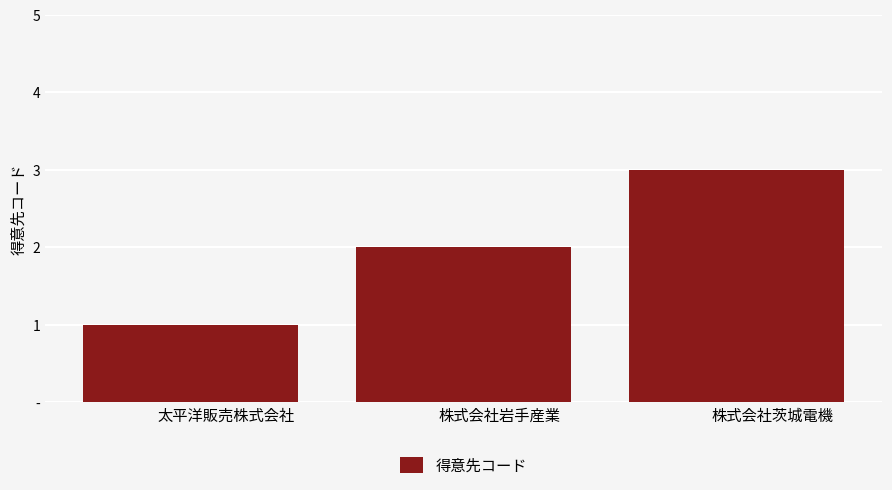

What is the ratio of the value at 太平洋販売株式会社 to the value at 株式会社岩手産業?

0.5